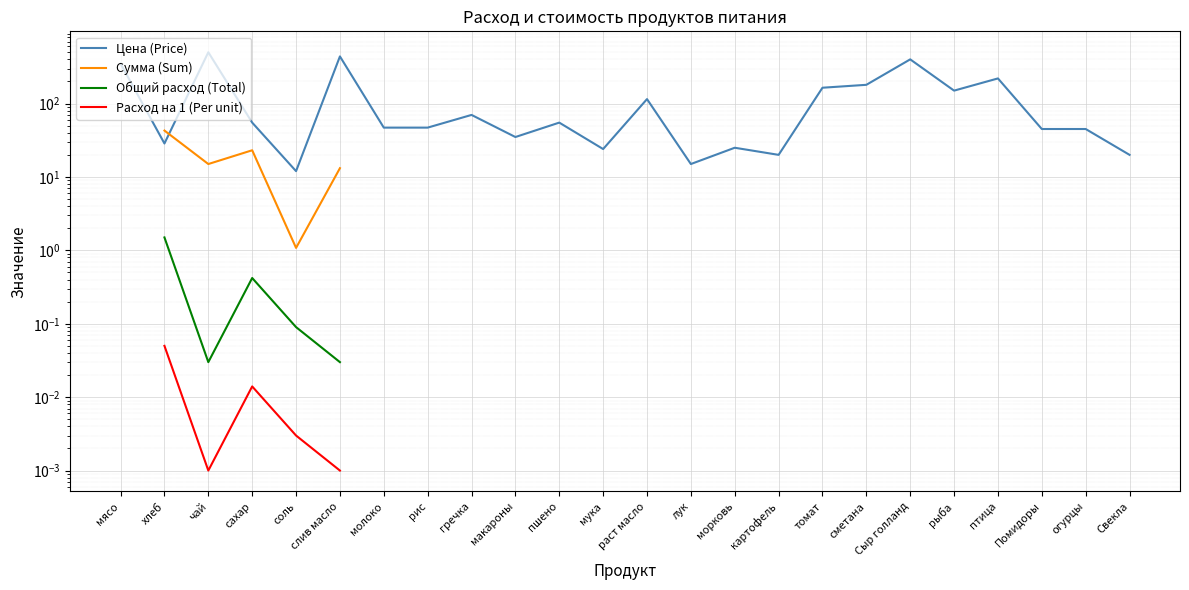

Which has a higher value, картофель or Сыр голланд?

Сыр голланд